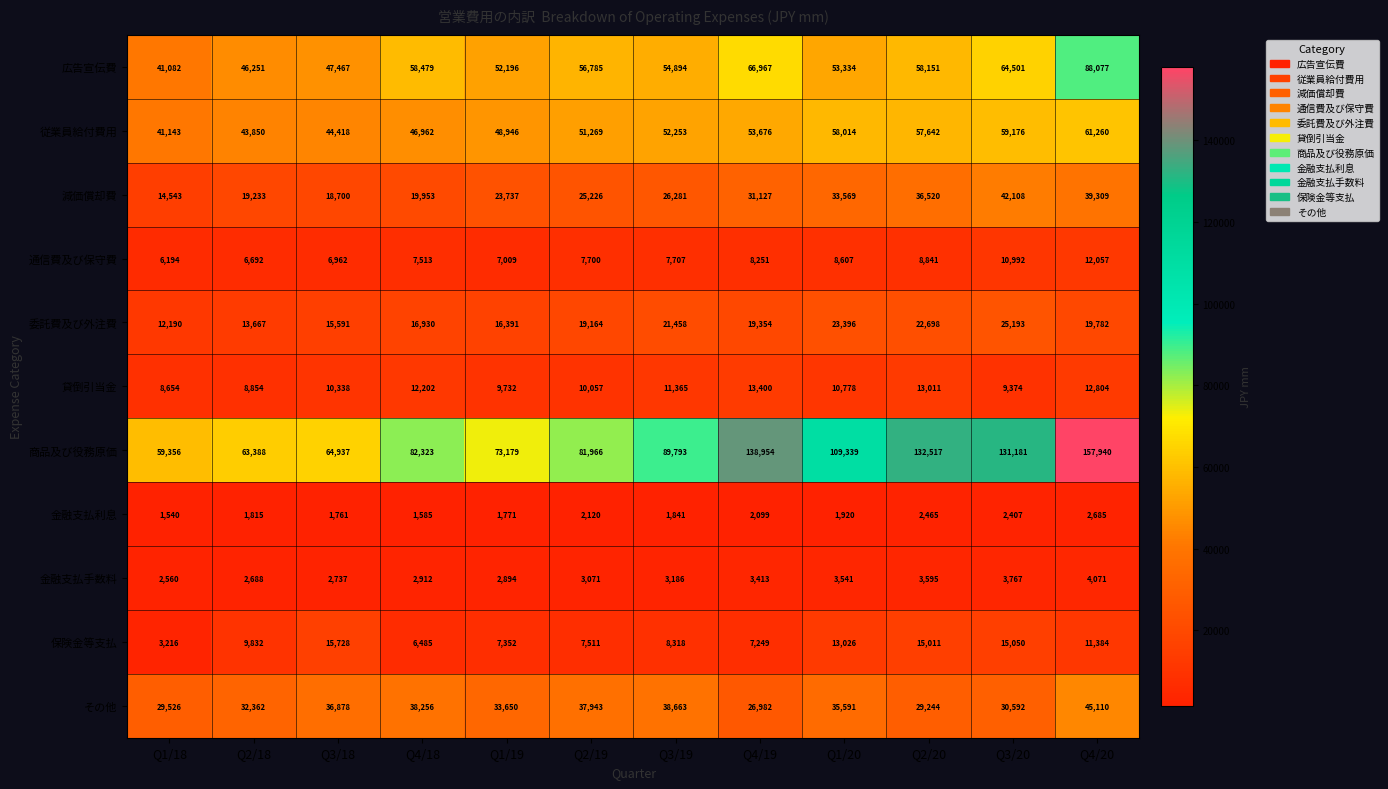

True or false: 従業員給付費用 has a value of 31797 at Q4/19.

False